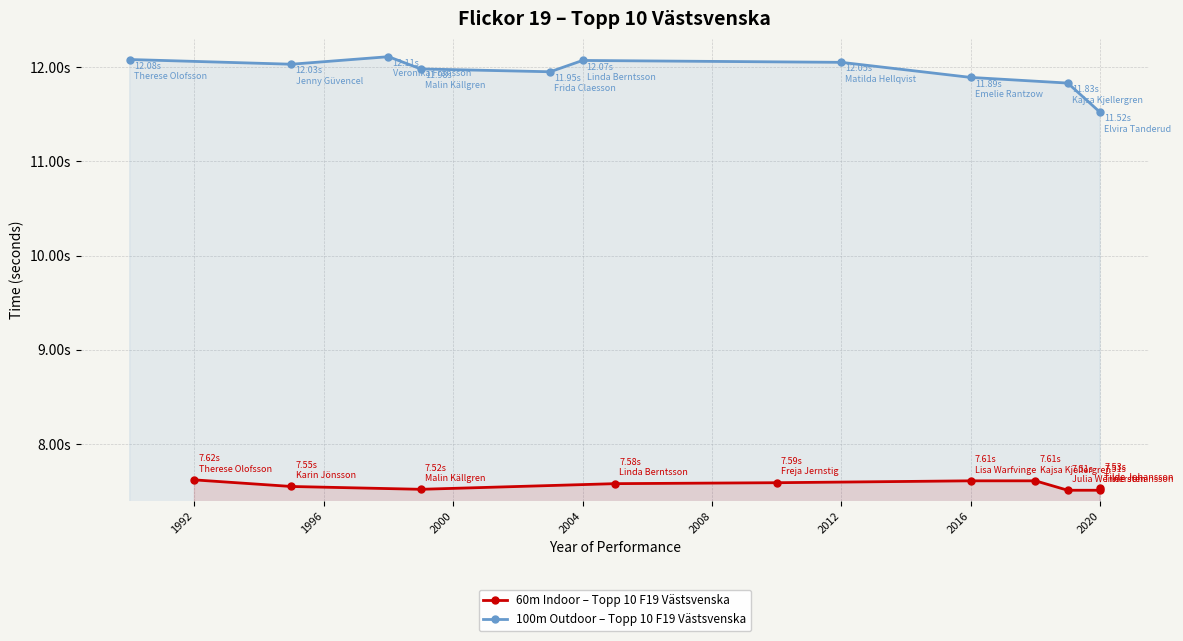

Reading right to left, what are all the values shown in this chart?

60m Indoor – Topp 10 F19 Västsvenska: 7.5	7.5	7.5	7.6	7.6	7.6	7.6	7.5	7.5	7.6
100m Outdoor – Topp 10 F19 Västsvenska: 11.5	11.8	11.9	12.1	12.1	11.9	12.0	12.1	12.0	12.1